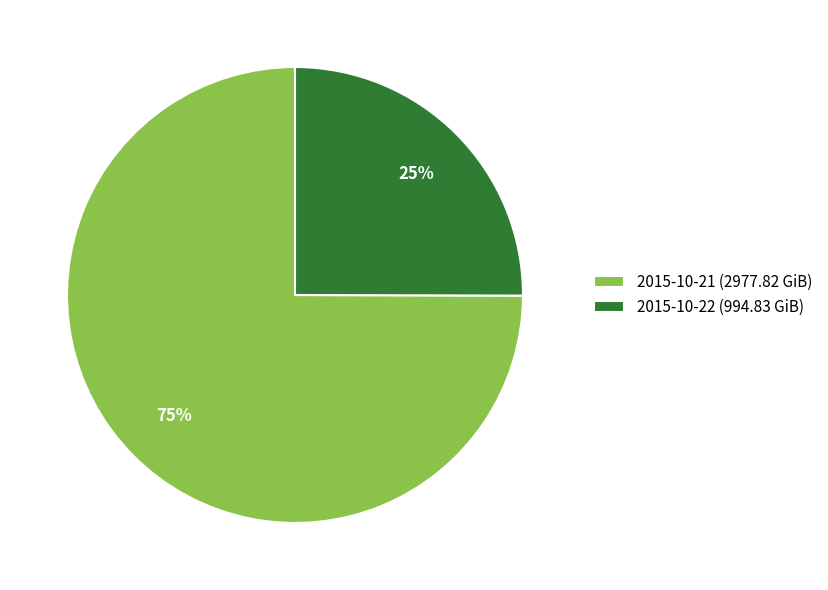

Between 2015-10-22 and 2015-10-21, which is larger?

2015-10-21